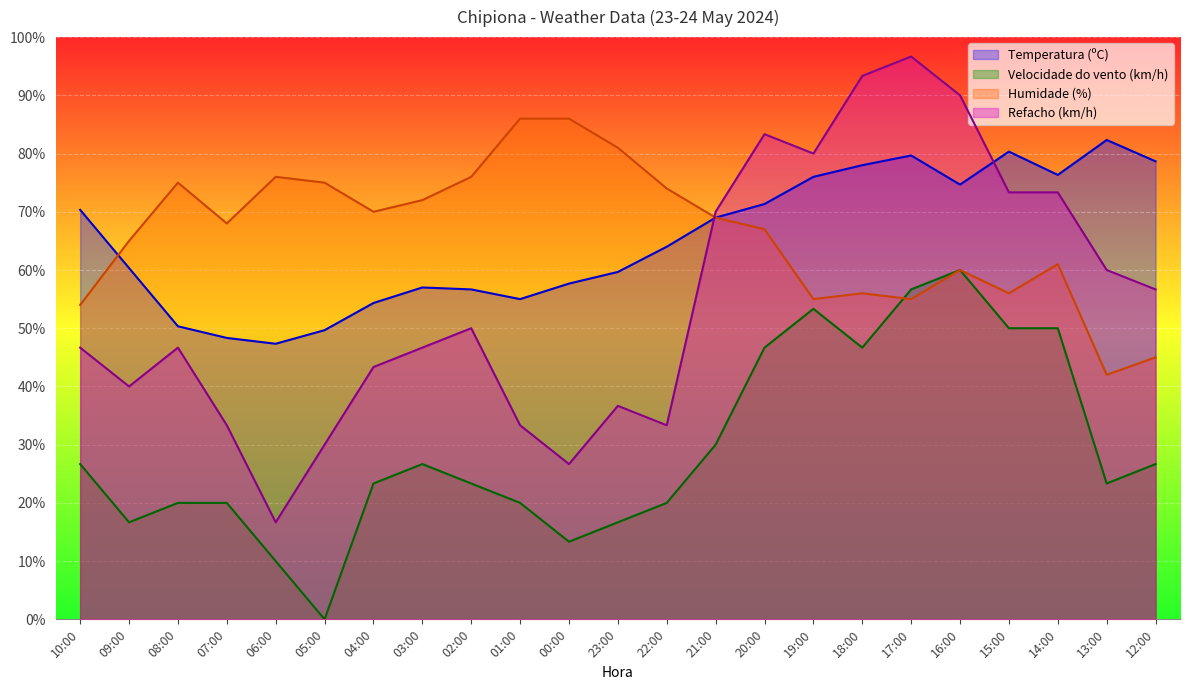

The value of Refacho (km/h) at 01:00 is 54.9. True or false?

False